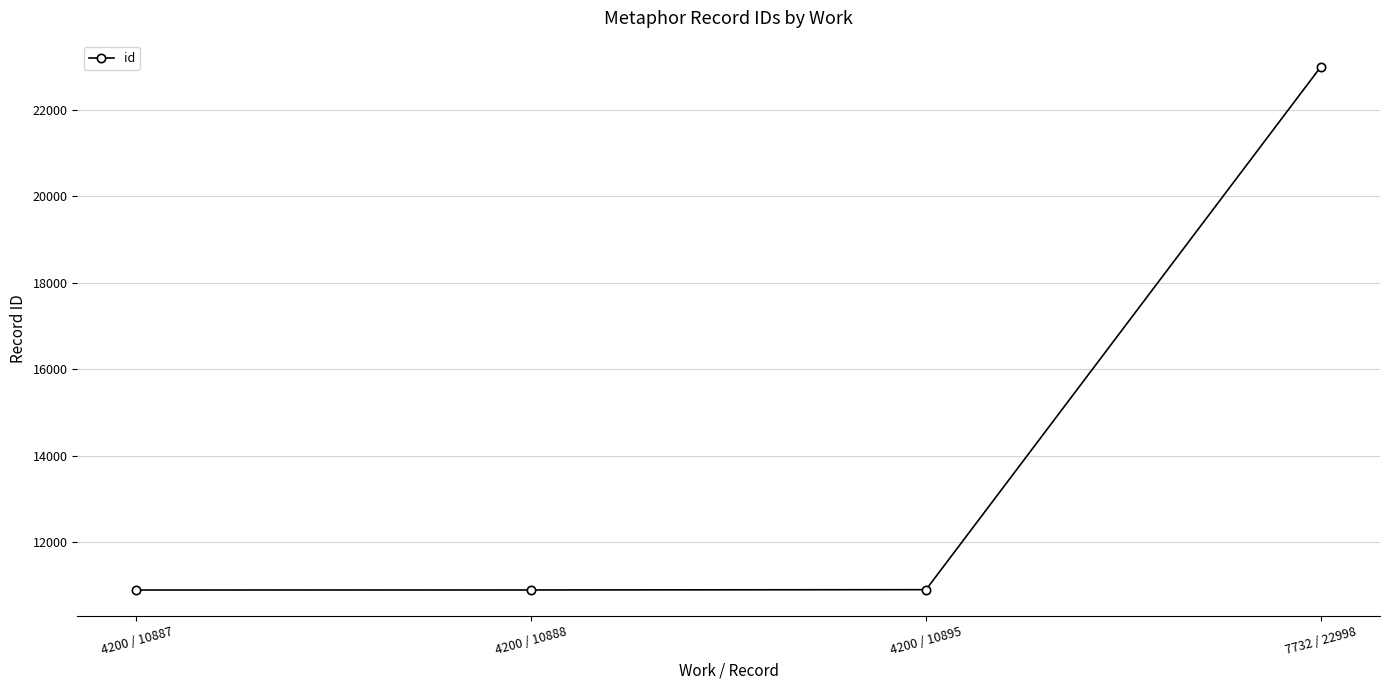

Does the chart have visible grid lines?

Yes